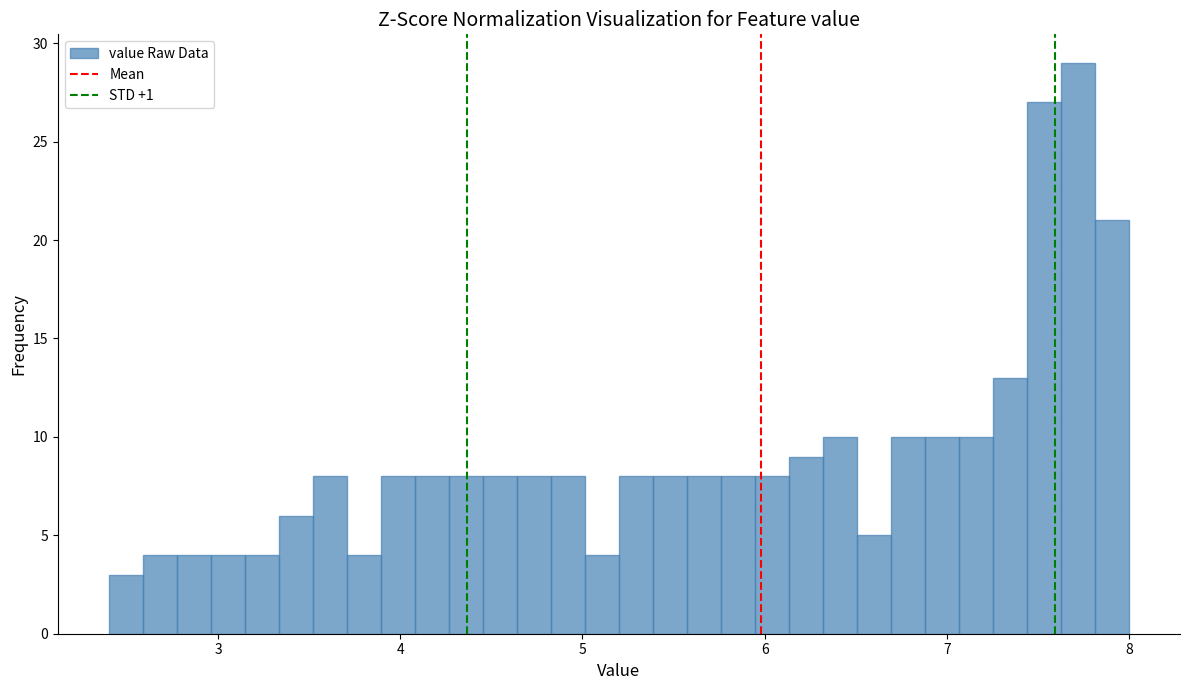

Read against the x-axis, roughly where is the centre of the tallest bar?

7.7